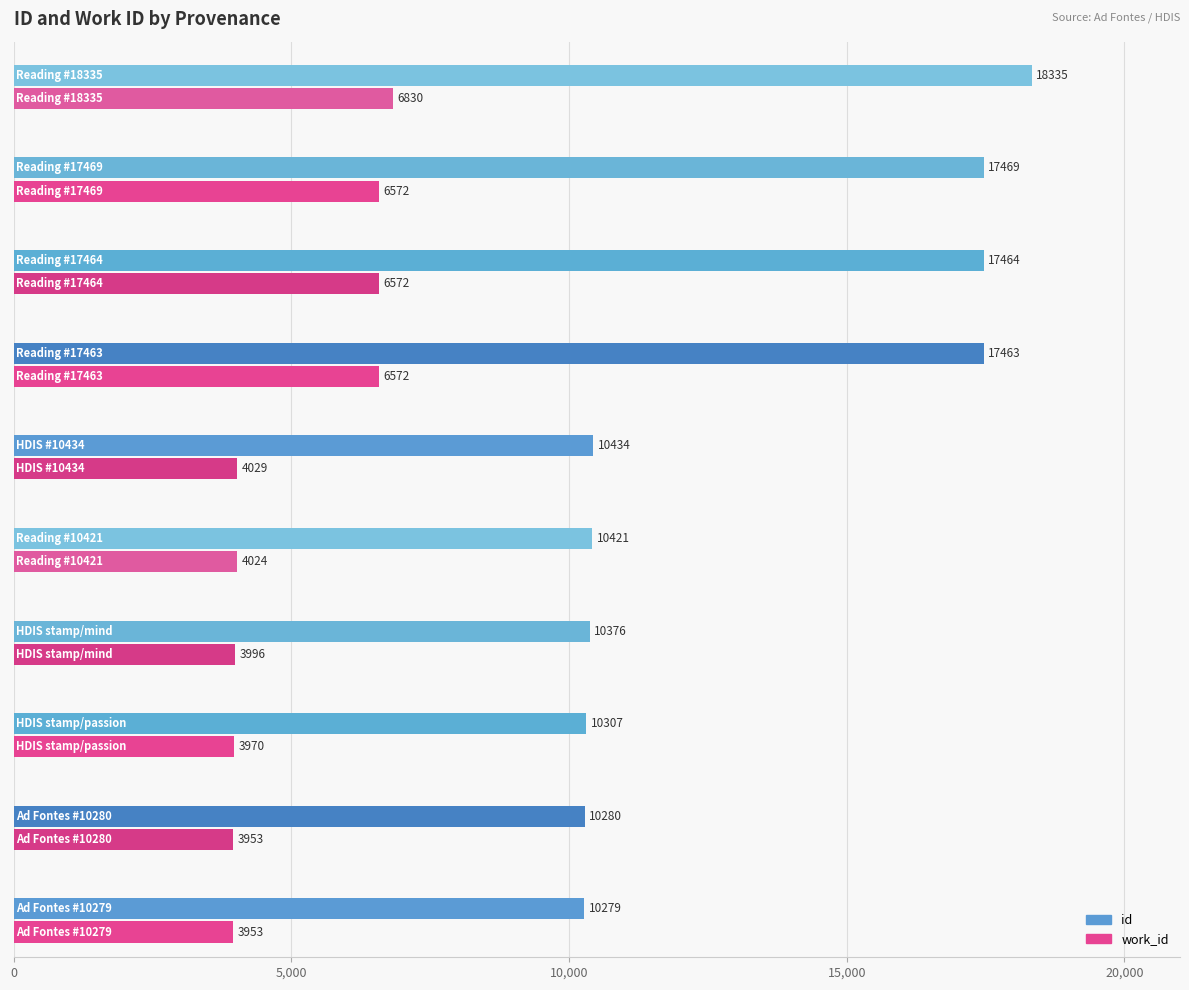

What is the difference between the id values at Ad Fontes (id=10279) and Searching HDIS (id=10434)?

155